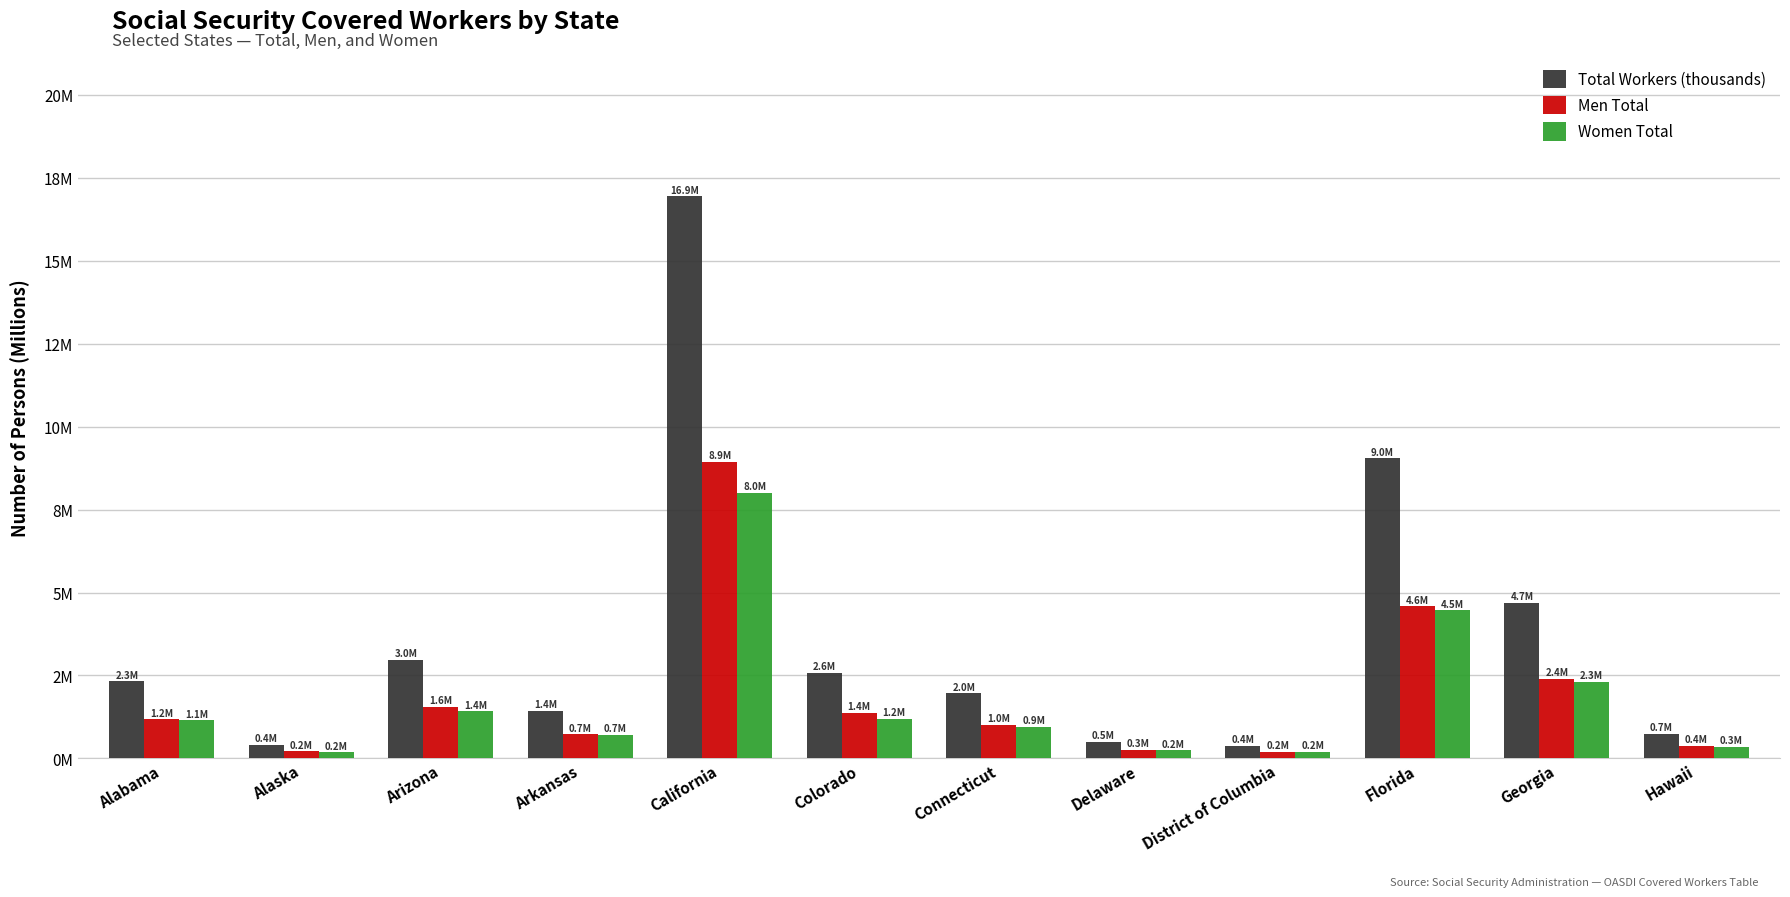

Which category has the lowest value in the Men Total series?

District of Columbia